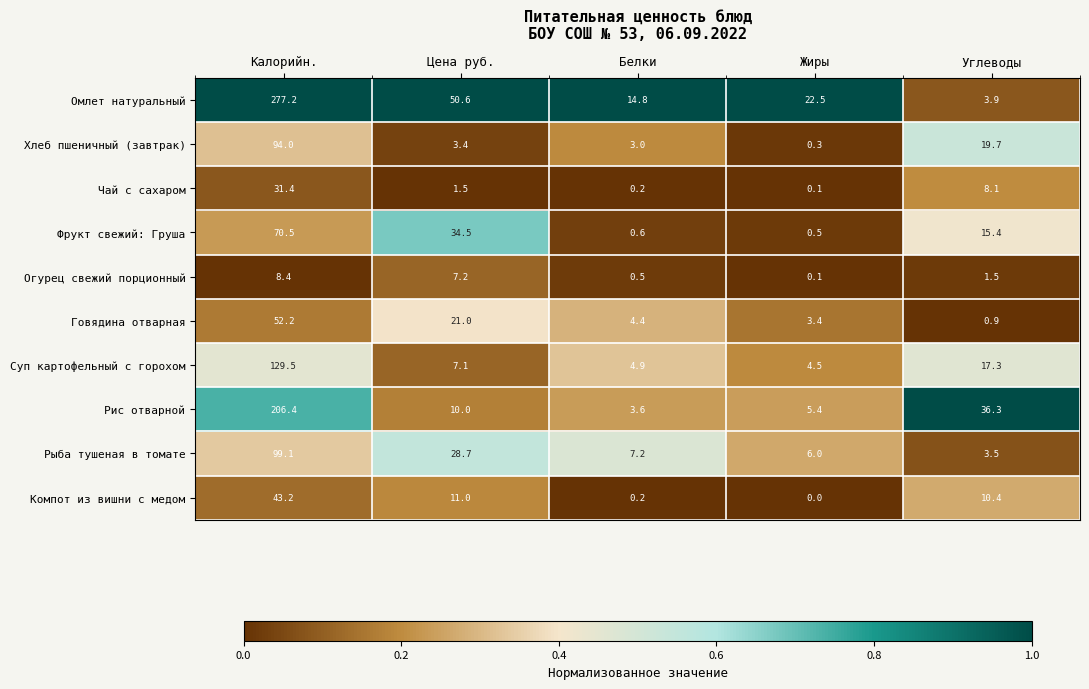

Is it true that Суп картофельный с горохом equals 30.5 at Углеводы?

False